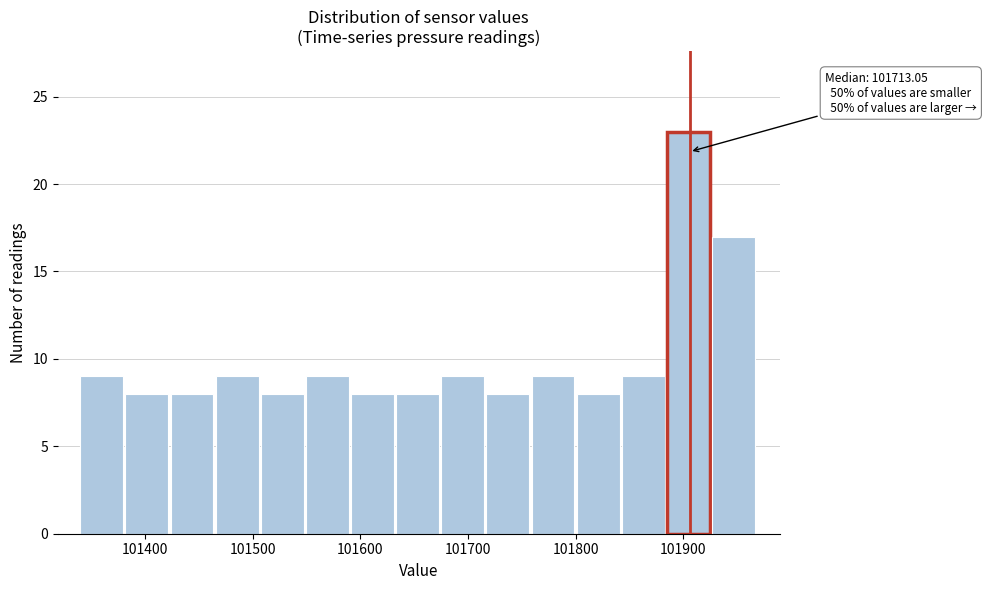

Over which range of the x-axis is the bar tallest?

101880 to 101930